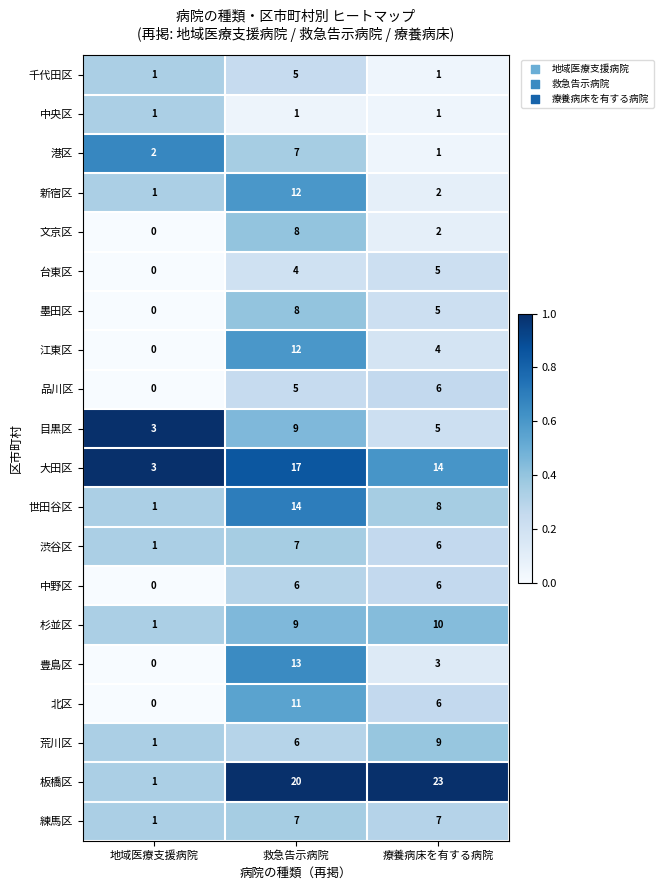

Between 地域医療支援病院 and 救急告示病院, which series saw the biggest shift?

板橋区